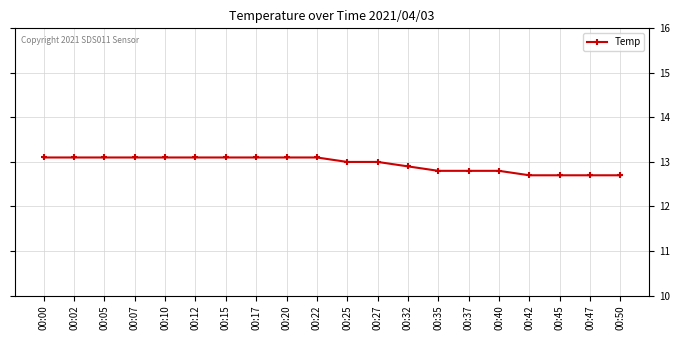

The value at 00:45 is 12.7. True or false?

True